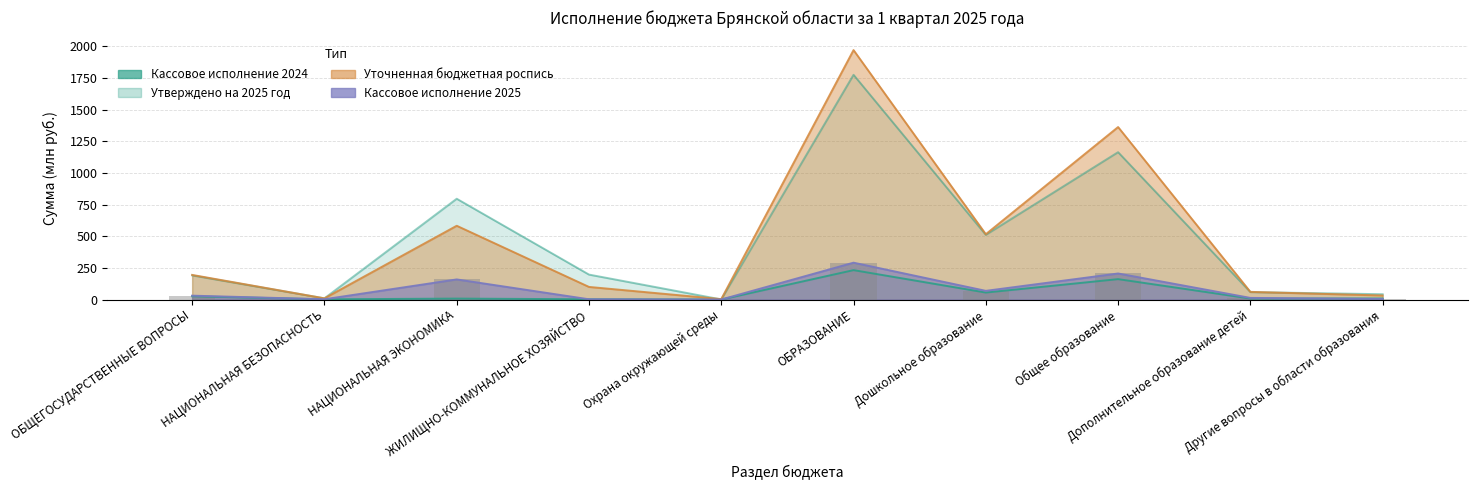

How many bars are there in each group?

4